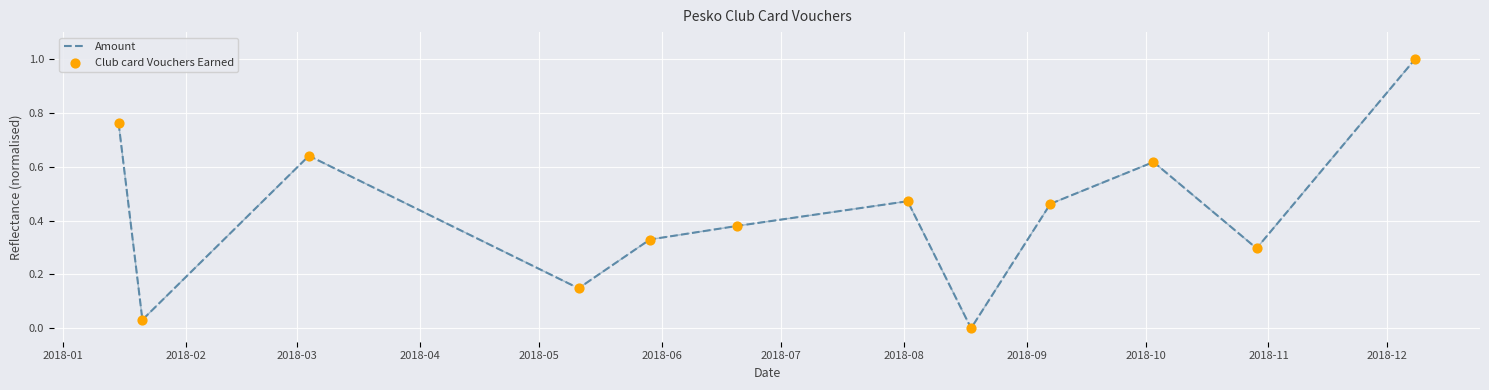

What is the difference between the maximum and minimum values?

1.0